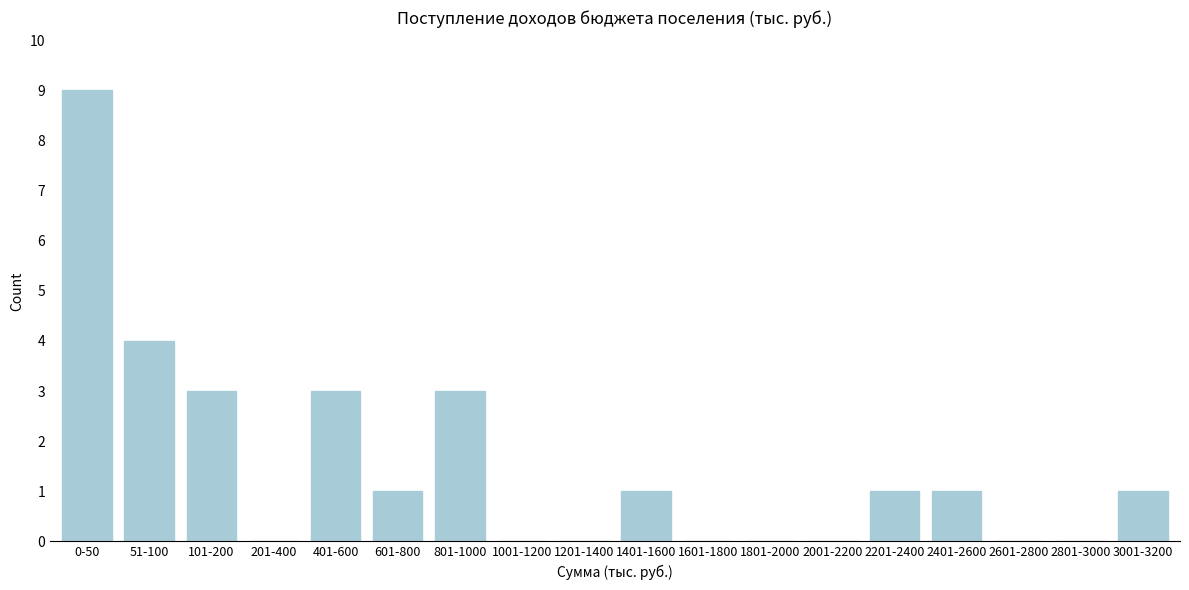

Reading left to right, what are all the values shown in this chart?

0-50=9	51-100=4	101-200=3	201-400=0	401-600=3	601-800=1	801-1000=3	1001-1200=0	1201-1400=0	1401-1600=1	1601-1800=0	1801-2000=0	2001-2200=0	2201-2400=1	2401-2600=1	2601-2800=0	2801-3000=0	3001-3200=1